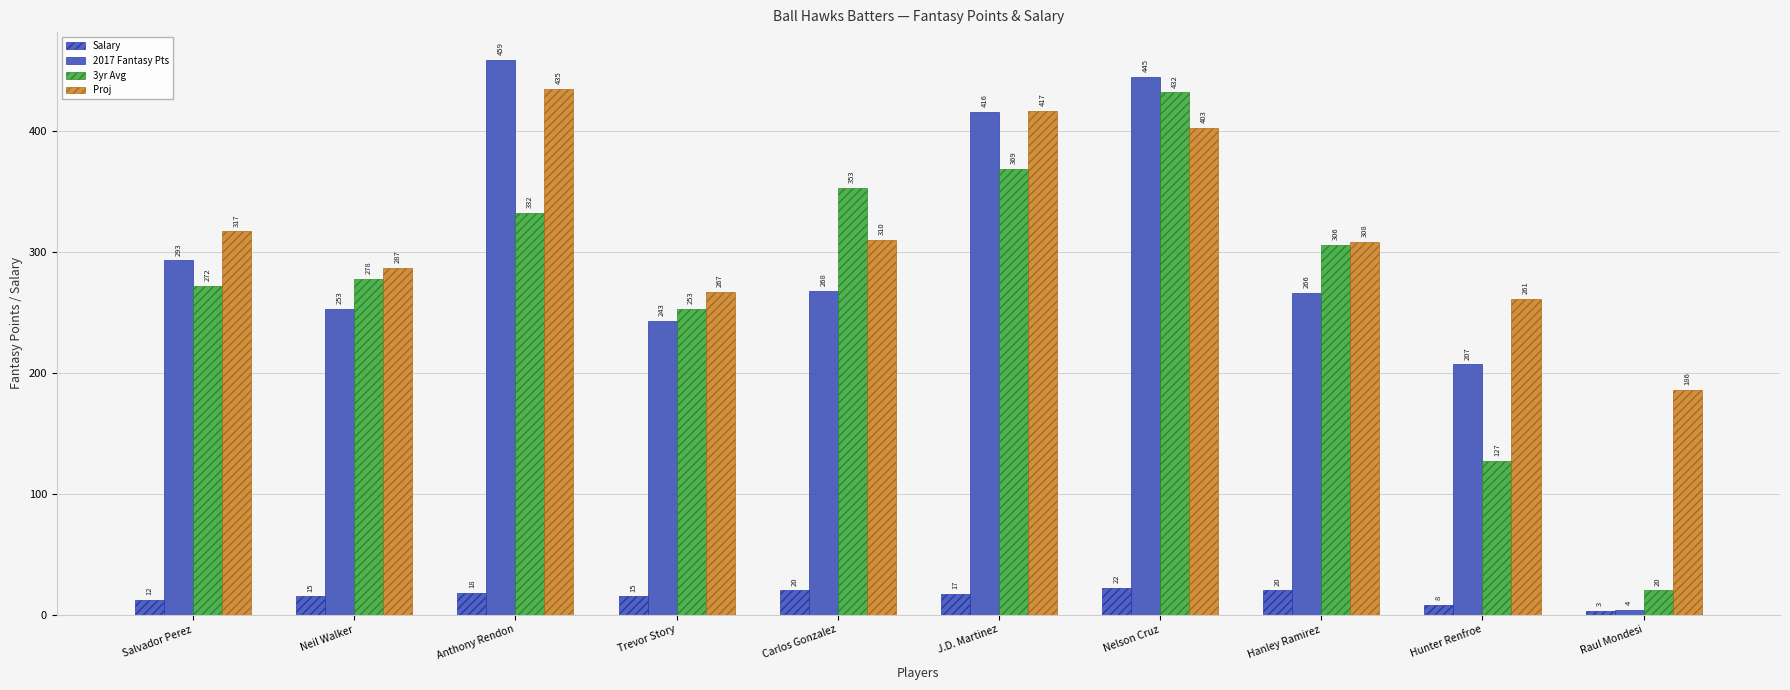

Reading left to right, what are all the values shown in this chart?

Salary: 12	15	18	15	20	17	22	20	8	3
2017 Fantasy Pts: 293	253	459	243	268	416	445	266	207	4
3yr Avg: 272	278	332	253	353	369	432	306	127	20
Proj: 317	287	435	267	310	417	403	308	261	186